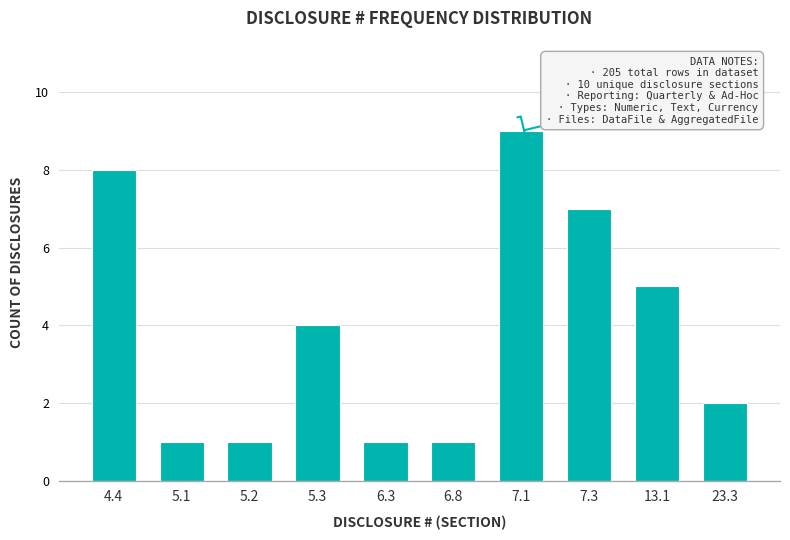

Reading right to left, extract all data points from this chart.

23.3=2	13.1=5	7.3=7	7.1=9	6.8=1	6.3=1	5.3=4	5.2=1	5.1=1	4.4=8